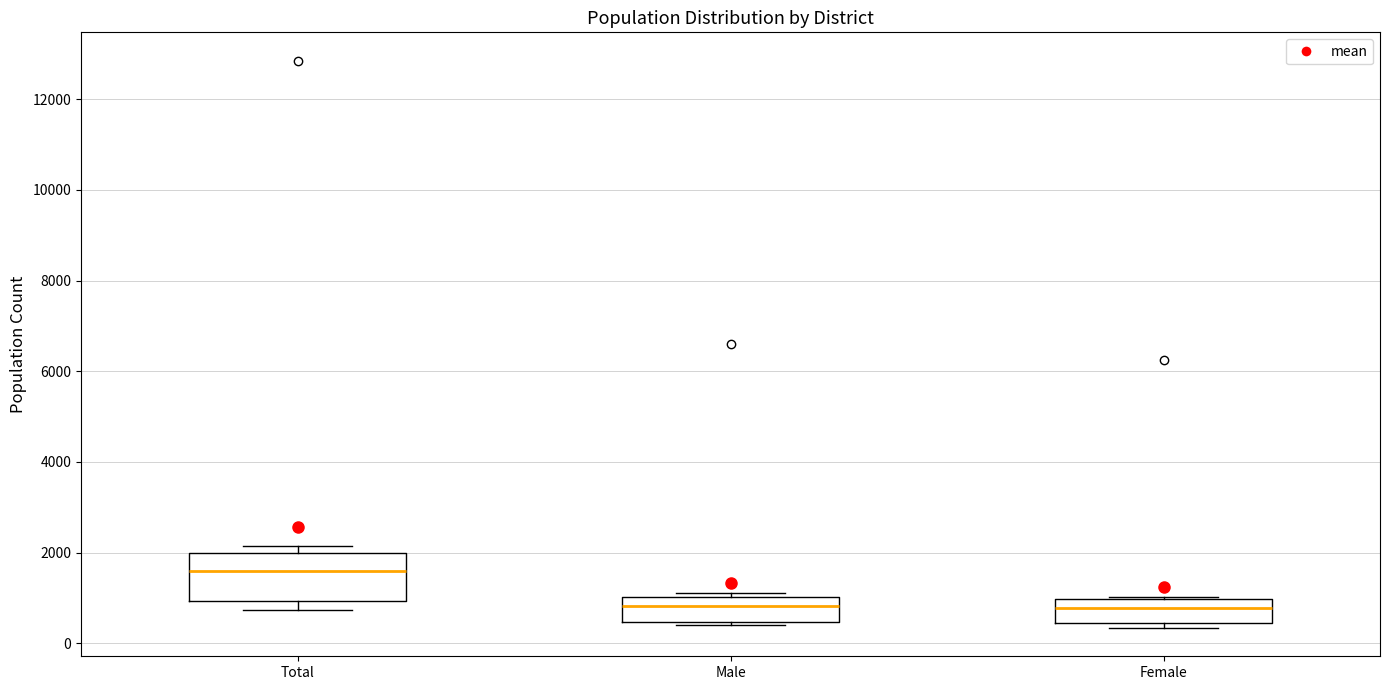

Comparing the boxes themselves (not the whiskers), which one is the tallest?

Total